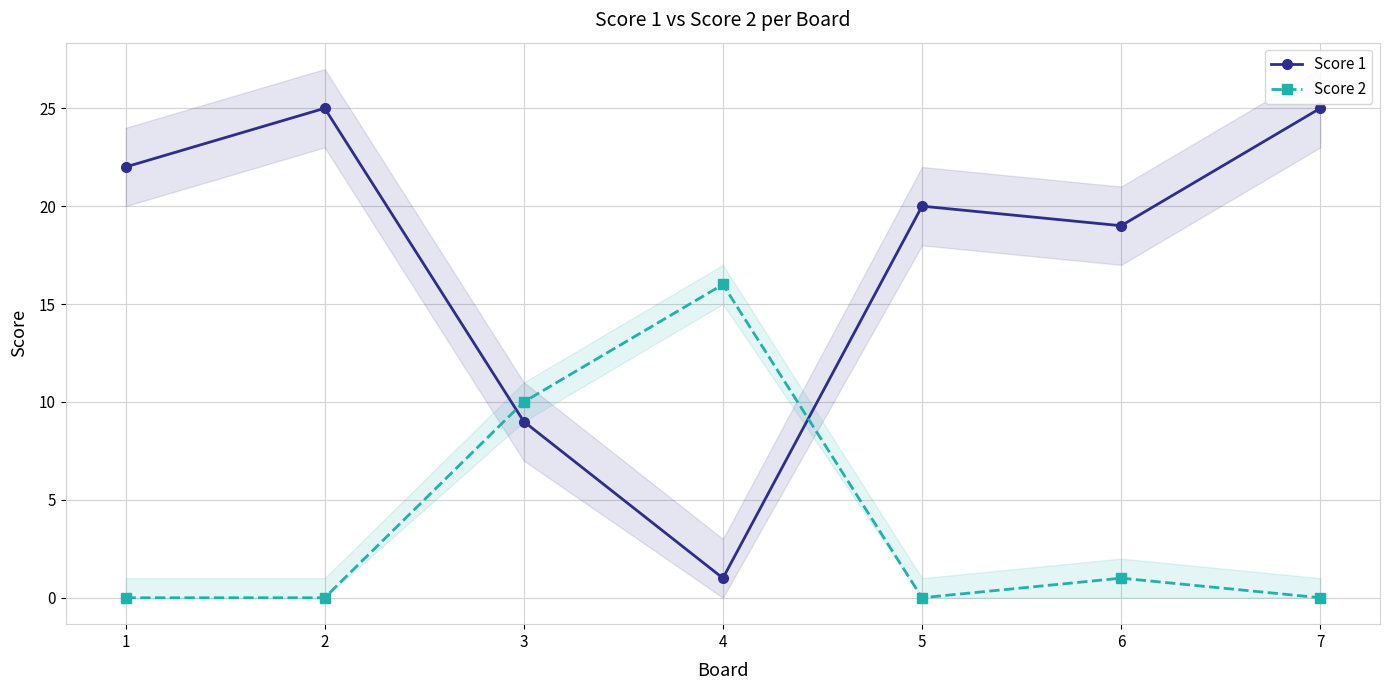

Which series has the largest total across all categories?

Score 1